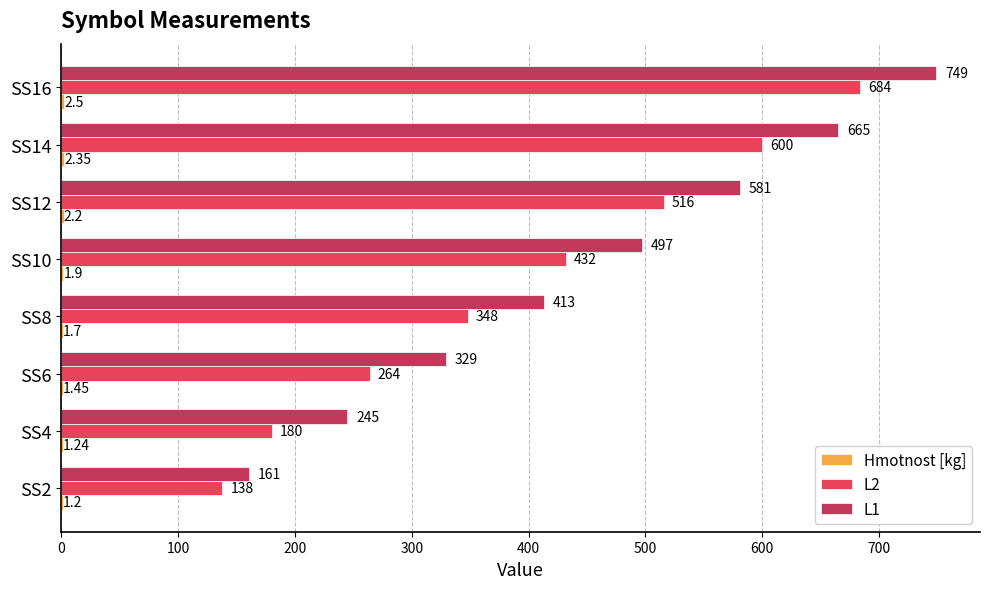

At which category is the sum across all series the highest?

SS16